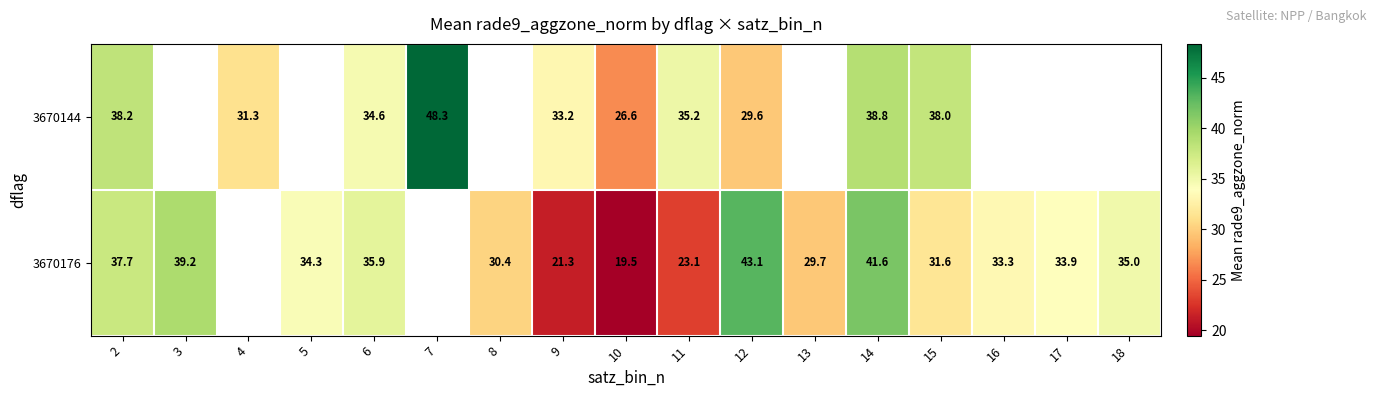

The value of 3670144 at 10 is 26.6. True or false?

True